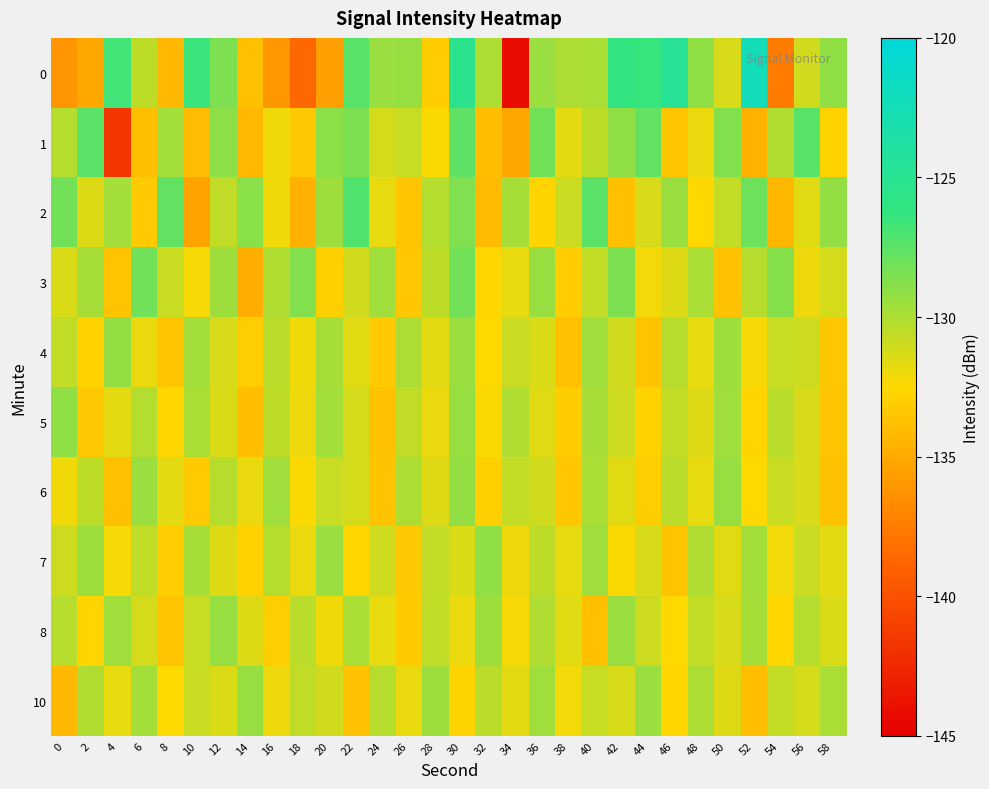

How many data points does each series have?

30